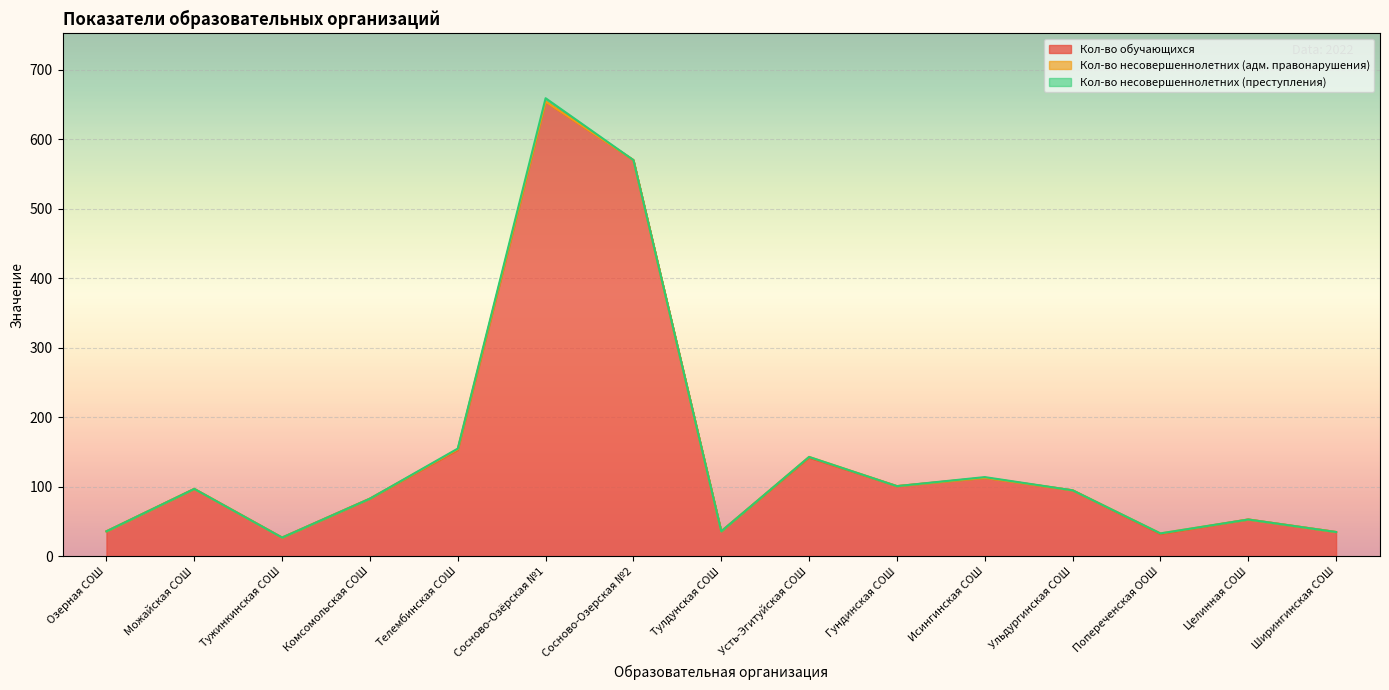

What position from the left is Сосново-Озерская №2?

7